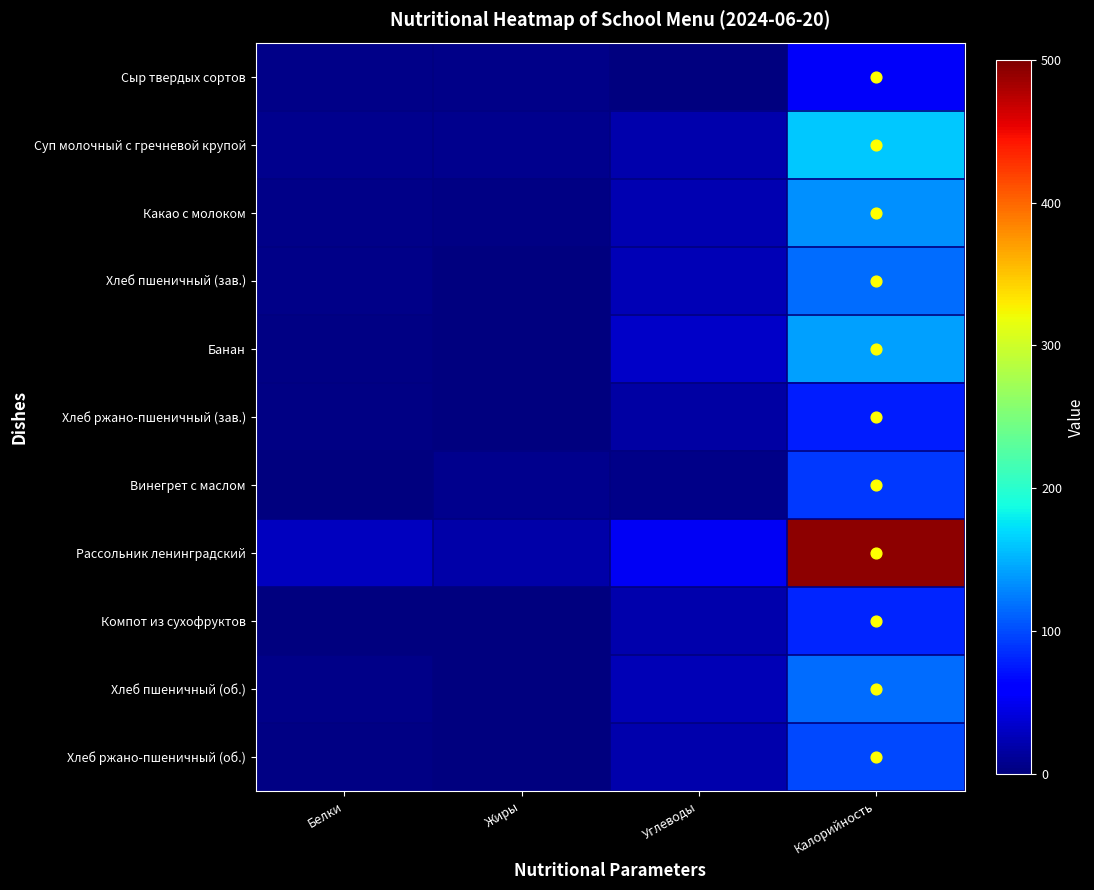

Reading left to right, transcribe all the data shown in this chart.

Сыр твердых сортов: Белки=4	Жиры=4	Углеводы=0	Калорийность=54
Суп молочный с гречневой крупой: Белки=7	Жиры=6	Углеводы=20	Калорийность=162
Какао с молоком: Белки=4	Жиры=3	Углеводы=22	Калорийность=133
Хлеб пшеничный (зав.): Белки=4	Жиры=0	Углеводы=25	Калорийность=117
Банан: Белки=2	Жиры=1	Углеводы=32	Калорийность=142
Хлеб ржано-пшеничный (зав.): Белки=3	Жиры=1	Углеводы=16	Калорийность=78
Винегрет с маслом: Белки=1	Жиры=7	Углеводы=5	Калорийность=90
Рассольник ленинградский: Белки=29	Жиры=18	Углеводы=52	Калорийность=493
Компот из сухофруктов: Белки=1	Жиры=0	Углеводы=20	Калорийность=81
Хлеб пшеничный (об.): Белки=4	Жиры=0	Углеводы=25	Калорийность=117
Хлеб ржано-пшеничный (об.): Белки=3	Жиры=1	Углеводы=20	Калорийность=98